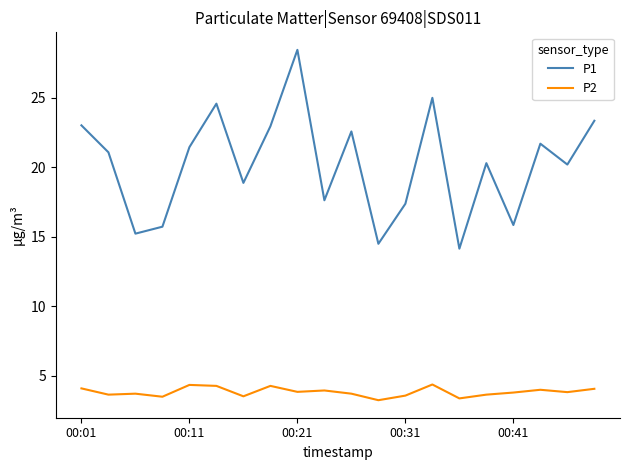

Which series has the largest range (max minus min)?

P1